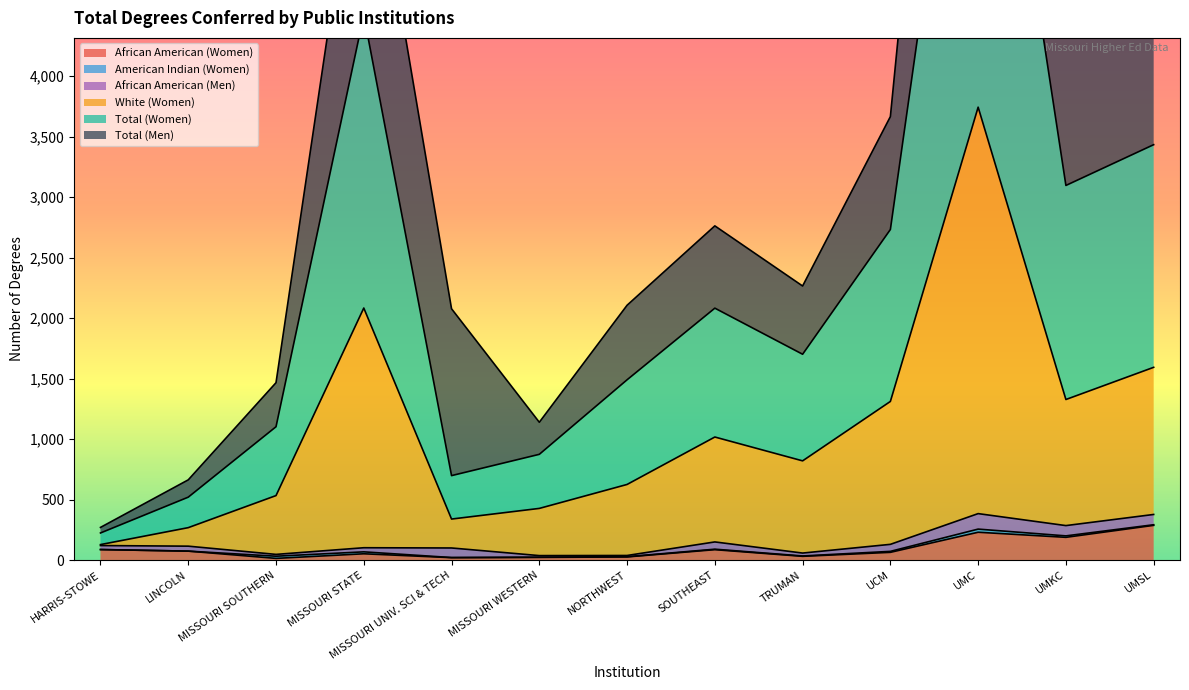

Is it true that African American (Women) equals 124 at UMSL?

False